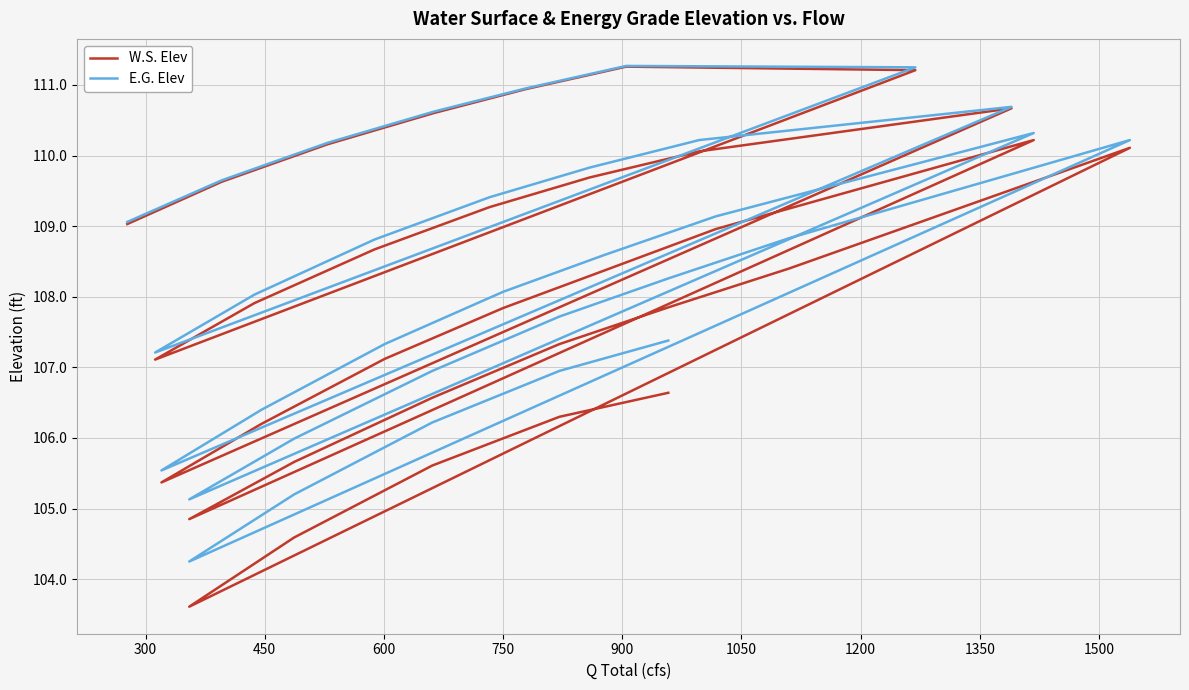

What is the total value across all series at 300?

219.3